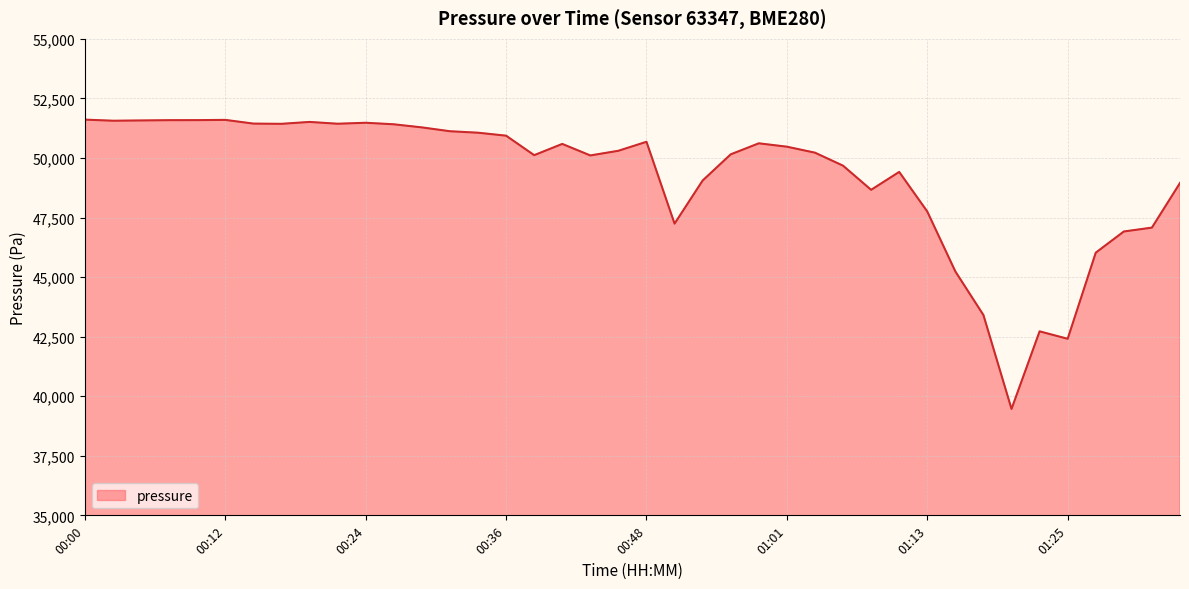

Does the chart have visible grid lines?

Yes